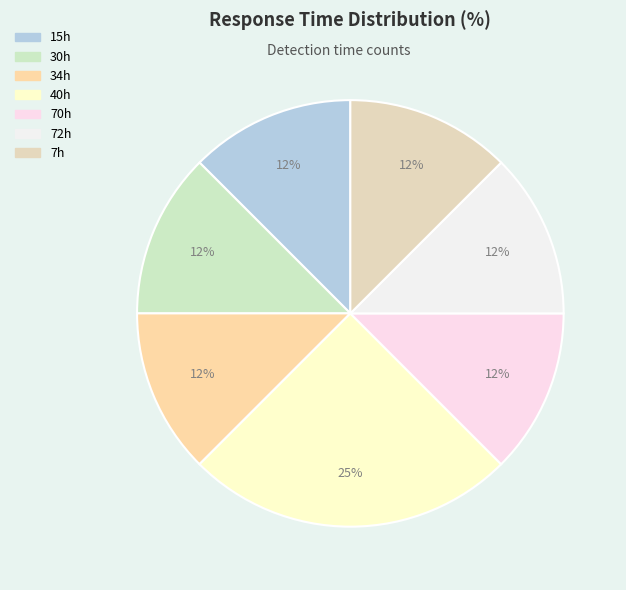

To the nearest percent, what is the difference between the largest and smallest slice percentages?

12%